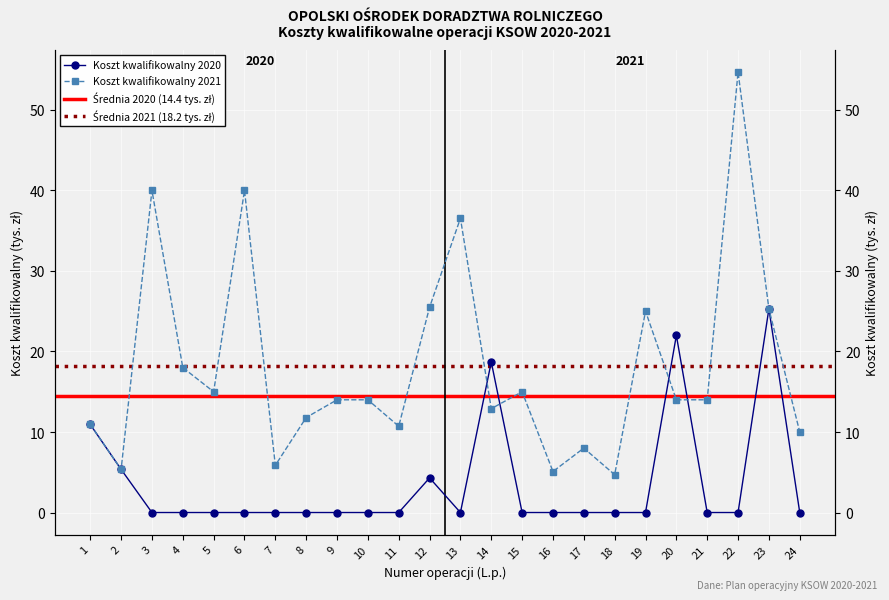

Which category has the highest value across all series?

22